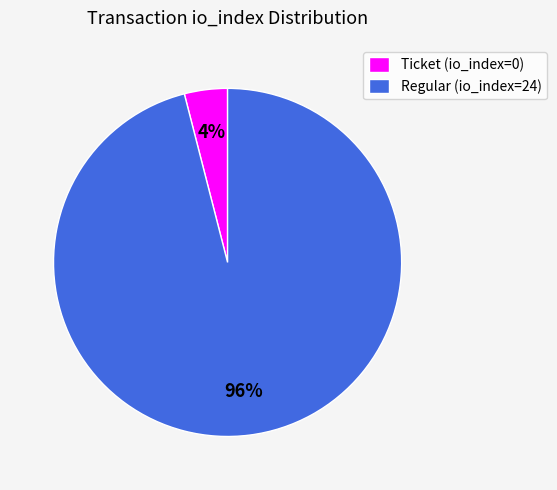

Do Regular (io_index=24) and Ticket (io_index=0) together represent more than half of the pie?

Yes